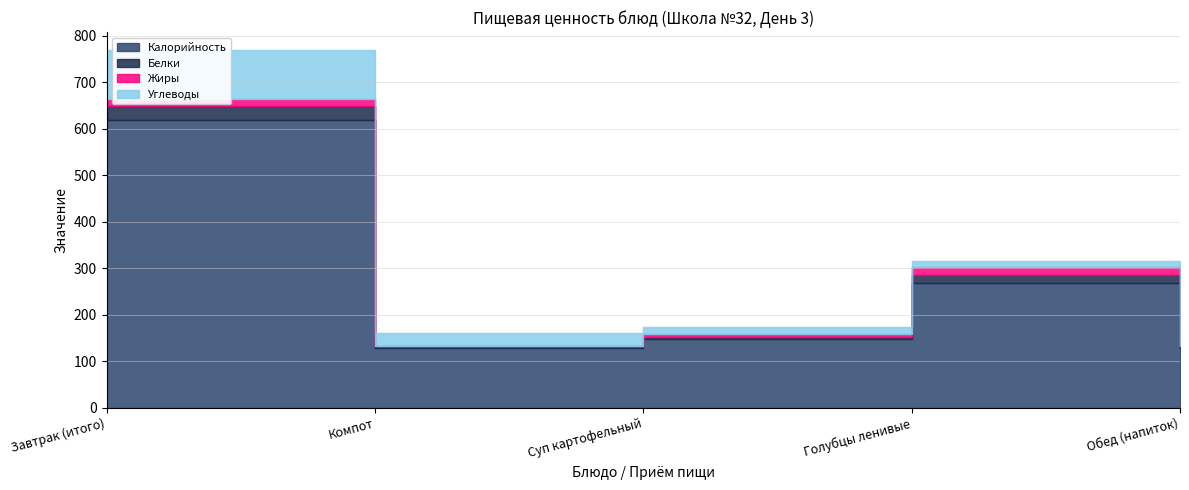

What position from the right is Суп картофельный?

3